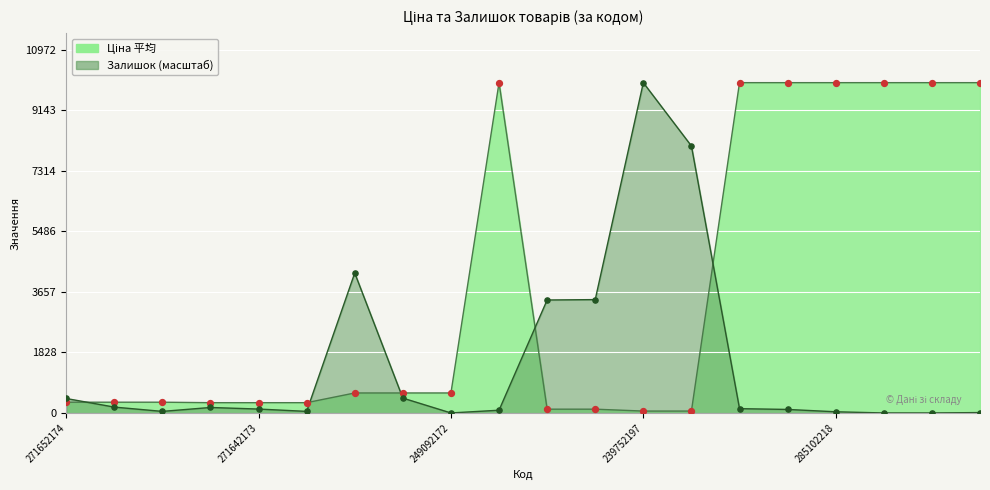

At how many categories does at least one series exceed 5428?

9